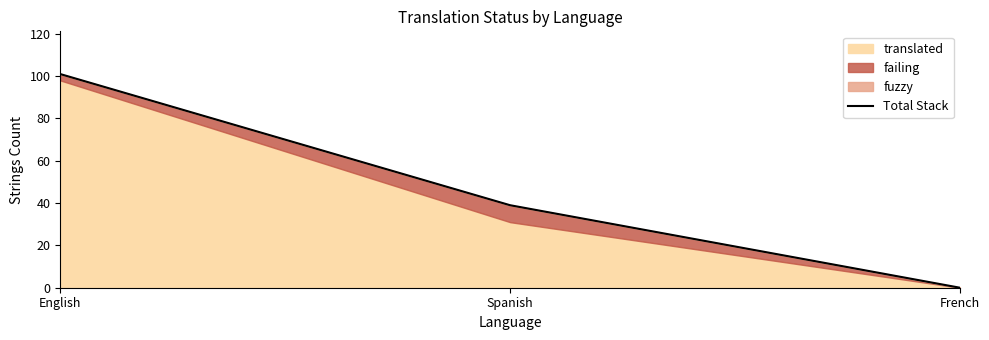

The chart shows a value of 0 at French. True or false?

True